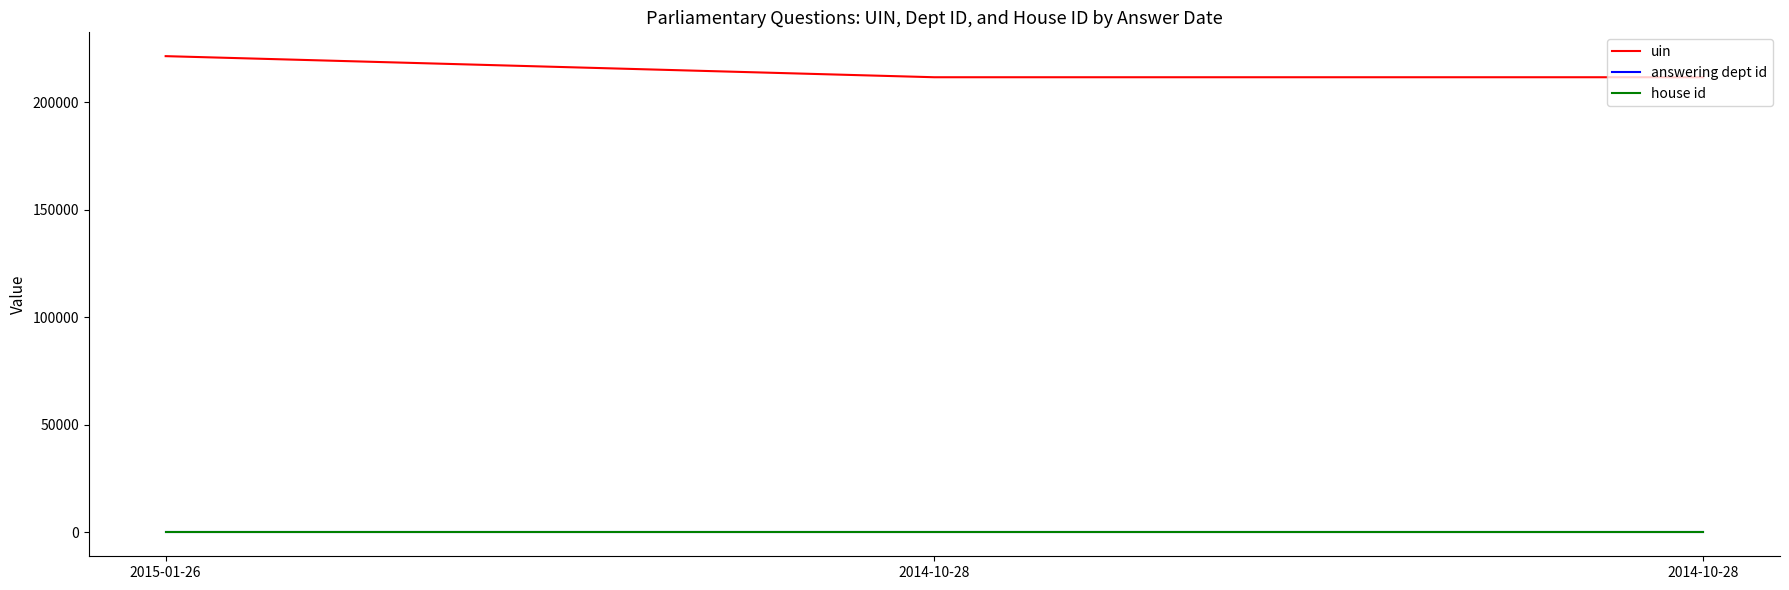

What is the minimum value shown in the chart?

1